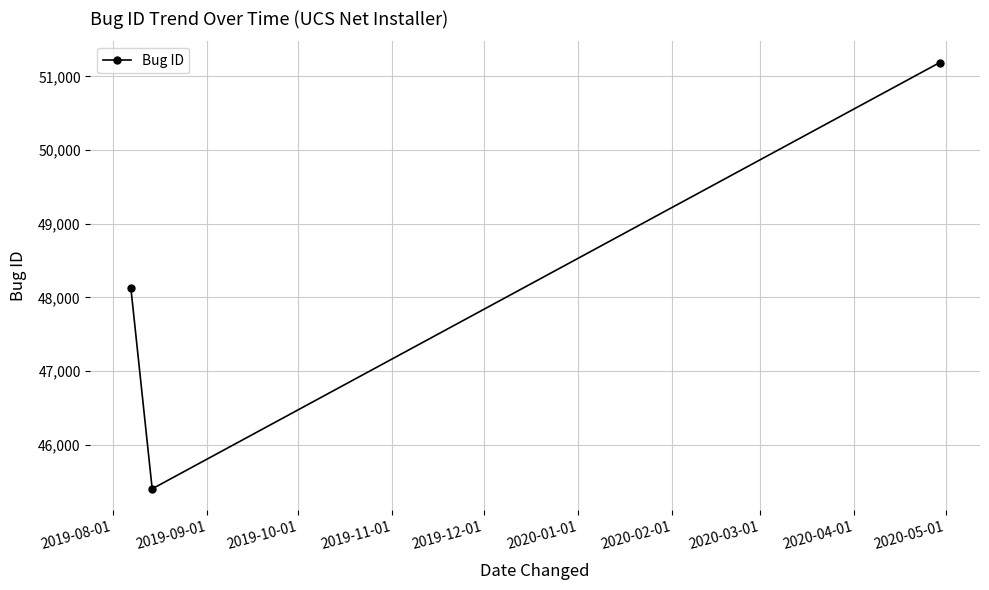

What is the difference between the maximum and minimum values?

5786